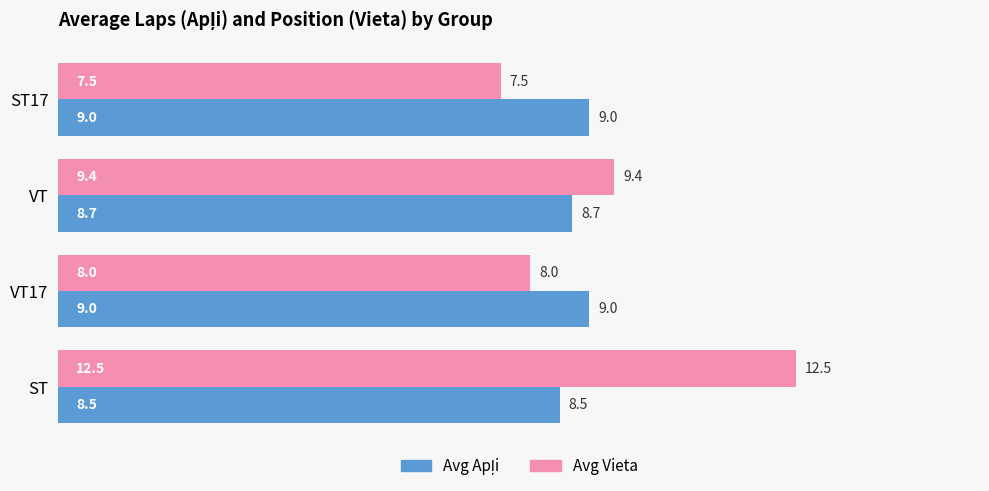

Which category has the lowest value in the Avg Vieta series?

ST17